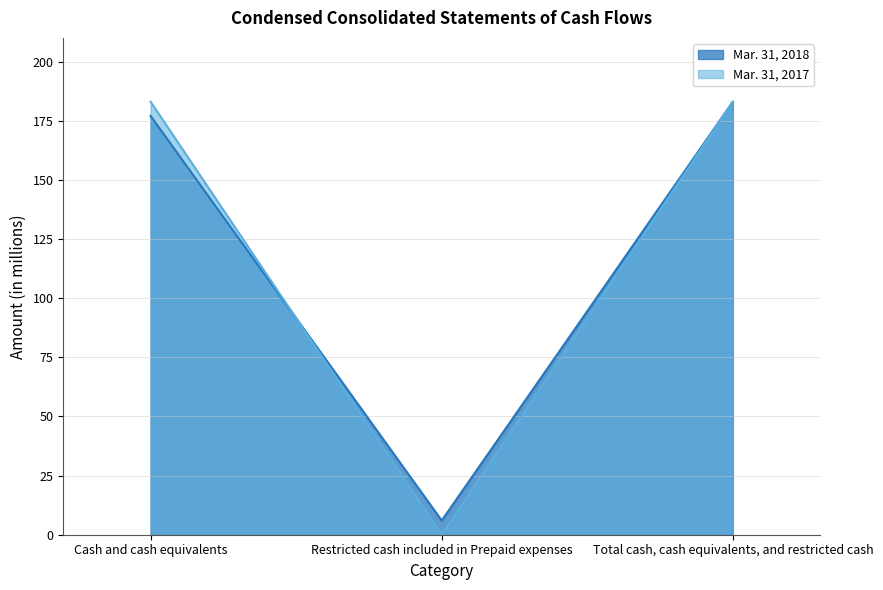

Reading left to right, extract all data points from this chart.

Mar. 31, 2018: 177	6	183
Mar. 31, 2017: 183	0	183